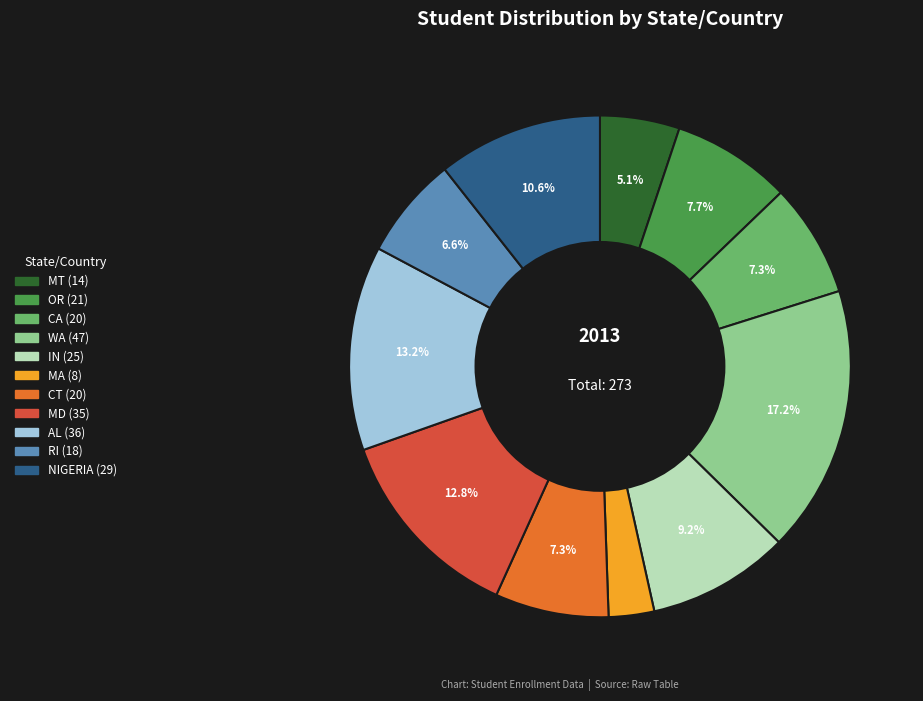

What is the total percentage of MT and RI?

11.7%